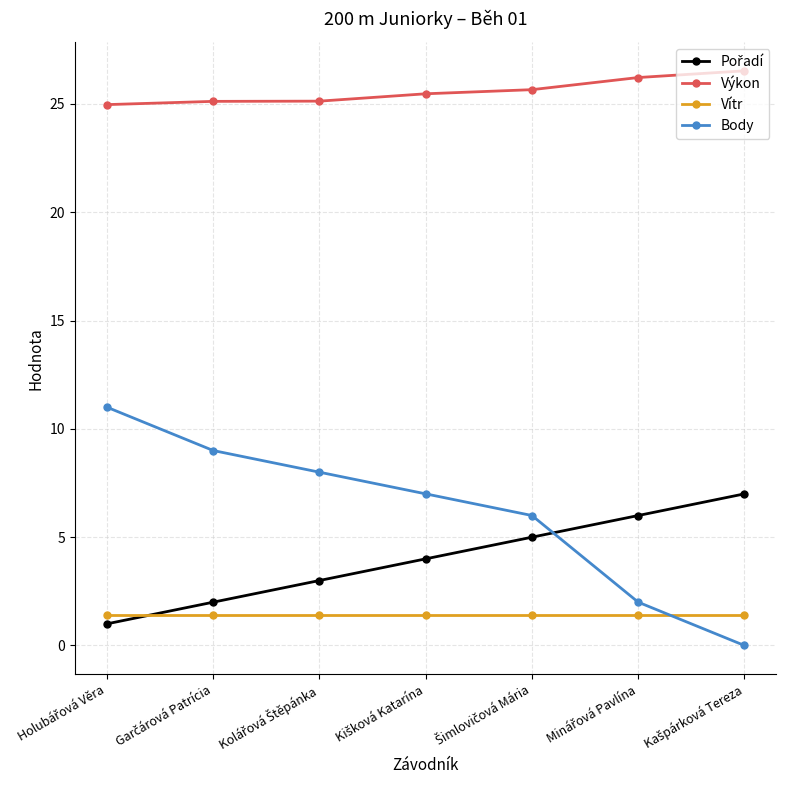

What is the average value of the Body series?

6.1